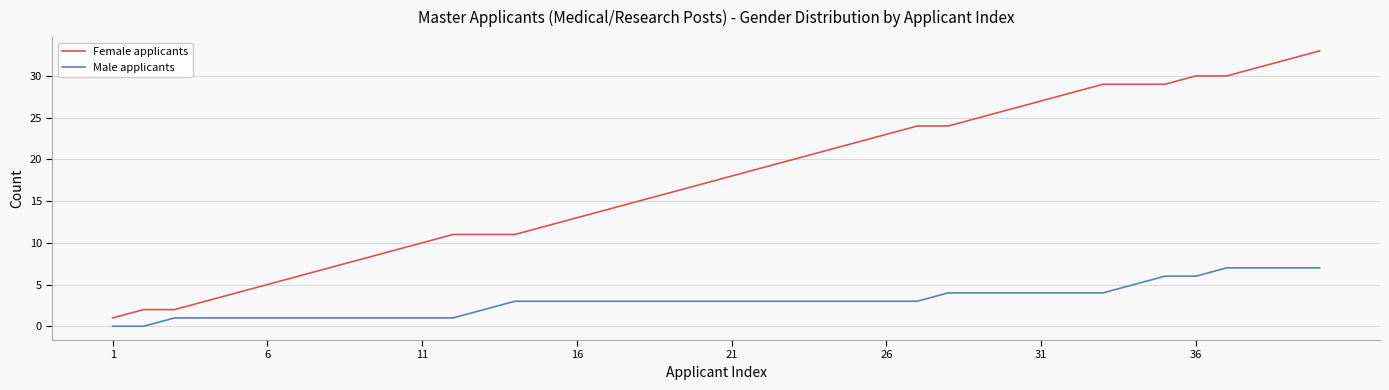

What is the difference between the second highest and minimum values in the Female applicants series?

31